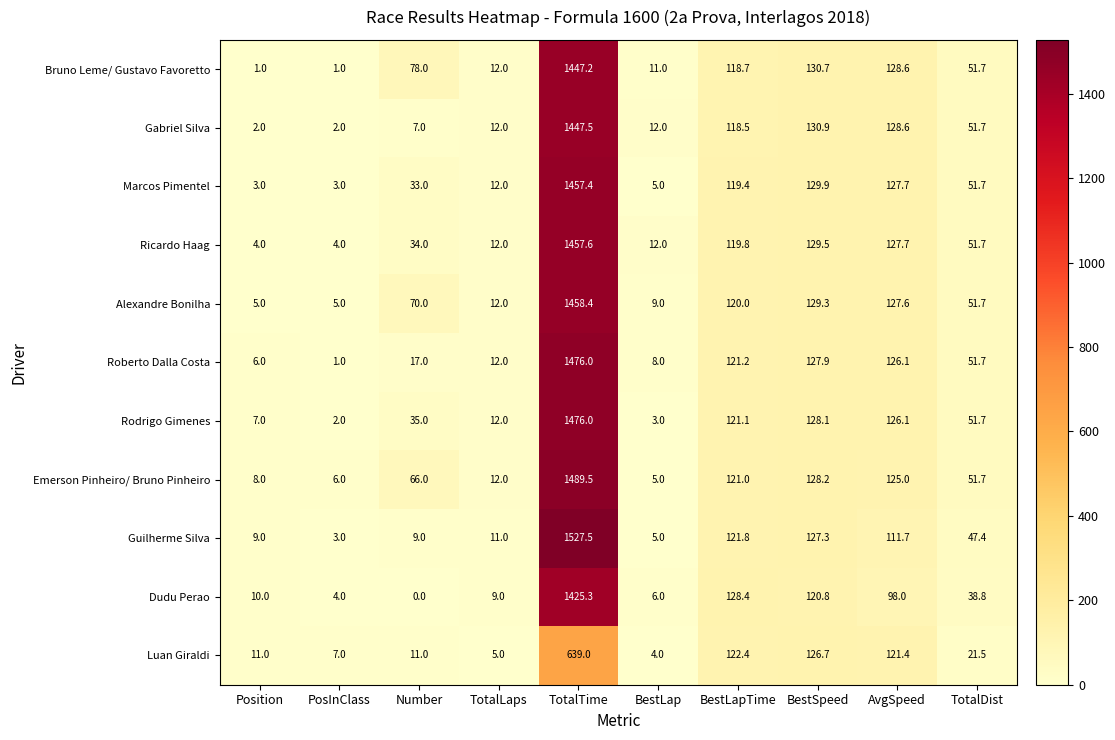

At Number, list the series in order from smallest to largest.

Dudu Perao, Gabriel Silva, Guilherme Silva, Luan Giraldi, Roberto Dalla Costa, Marcos Pimentel, Ricardo Haag, Rodrigo Gimenes, Emerson Pinheiro/ Bruno Pinheiro, Alexandre Bonilha, Bruno Leme/ Gustavo Favoretto